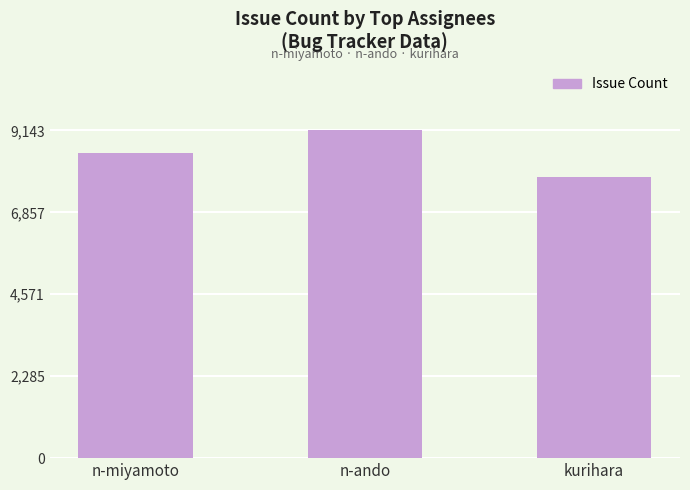

Rank the categories by value from highest to lowest.

n-ando, n-miyamoto, kurihara